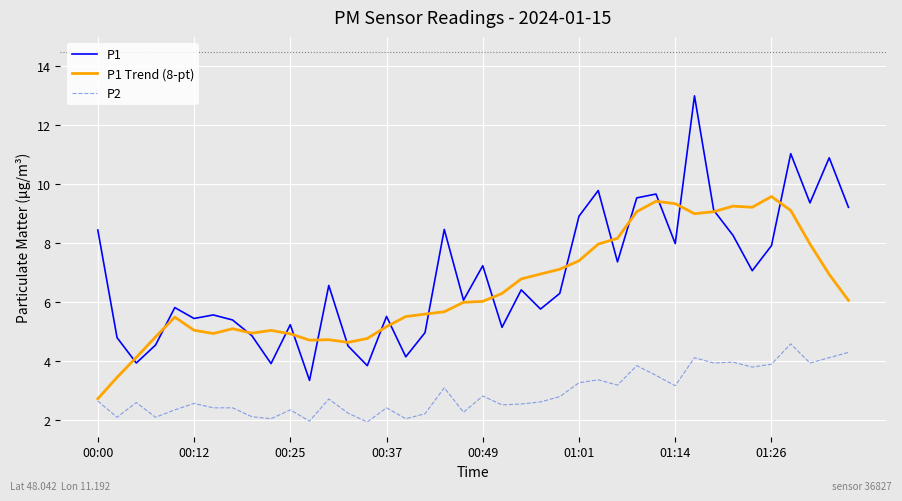

Which series has the largest range (max minus min)?

P1